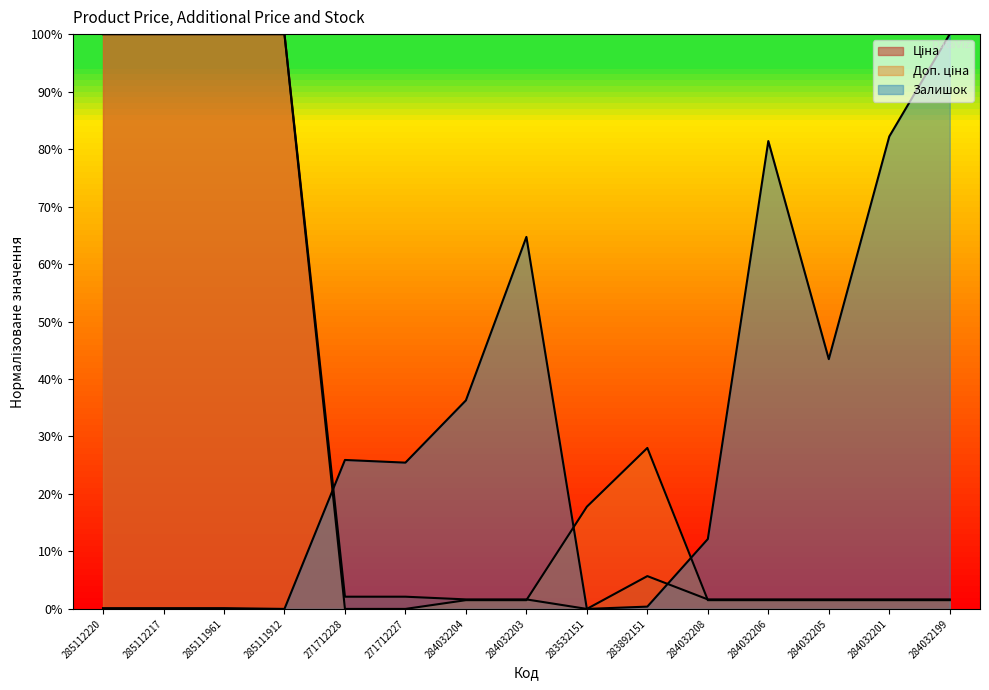

What is the spread (max minus min) of values at 284032208?

10.6